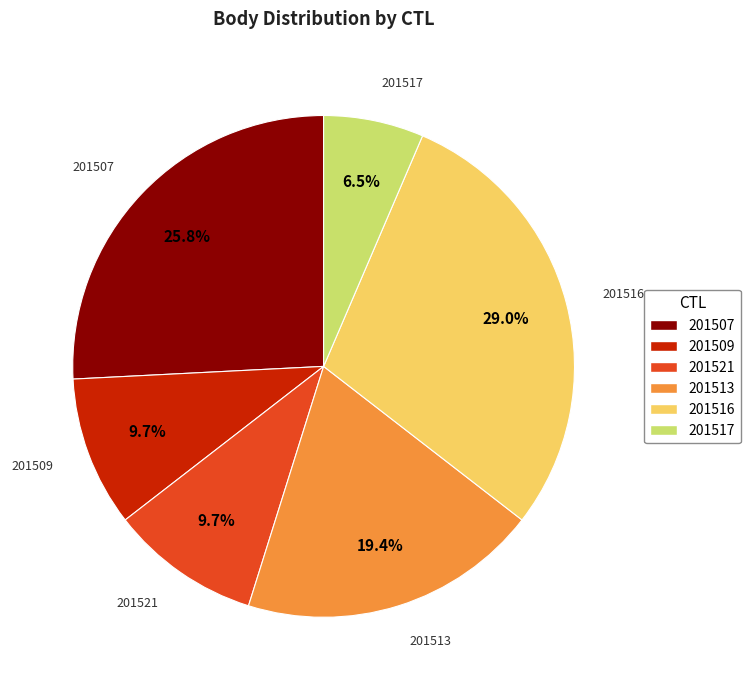

Which has a higher value, 201509 or 201517?

201509